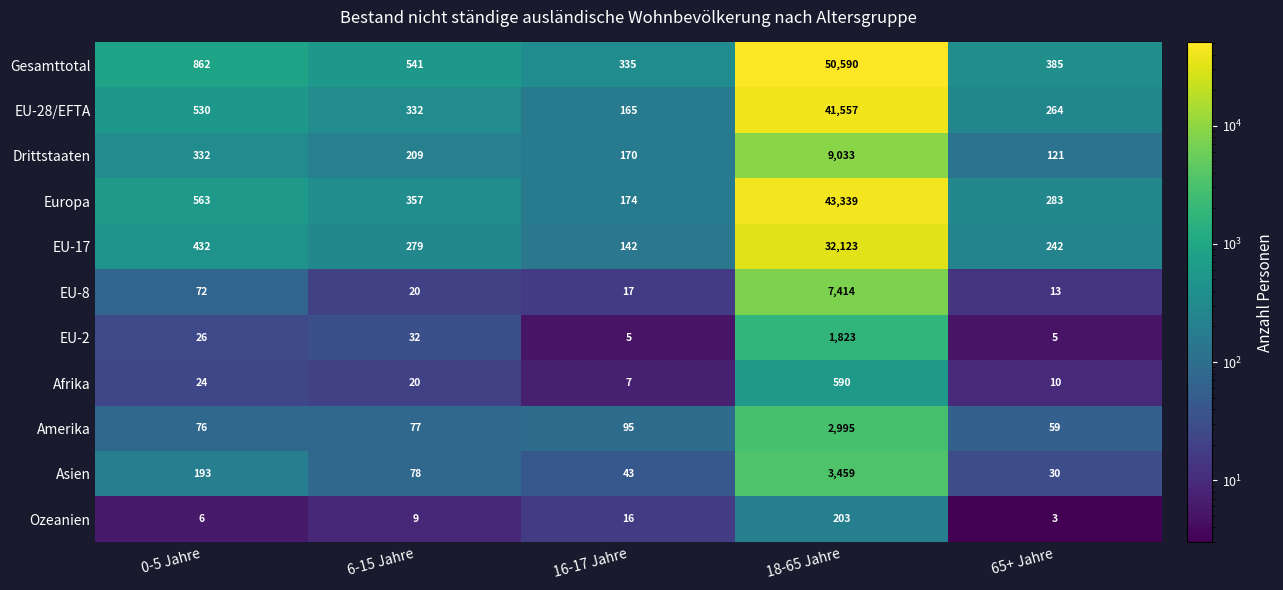

Is the value of Drittstaaten at 65+ Jahre greater than the value of EU-28/EFTA at 65+ Jahre?

No